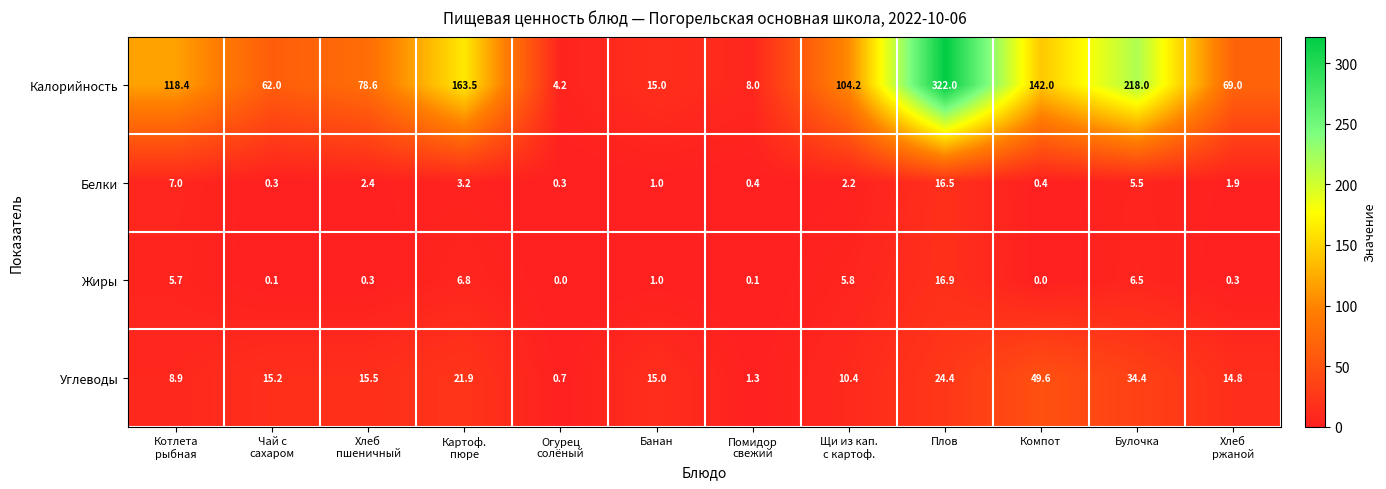

What is the sum of all Углеводы values?

212.1